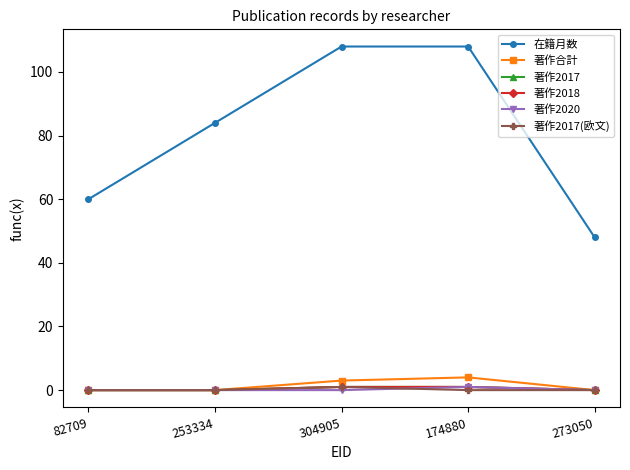

Rank the series by their maximum value, from lowest to highest.

著作2017, 著作2018, 著作2020, 著作2017(欧文), 著作合計, 在籍月数